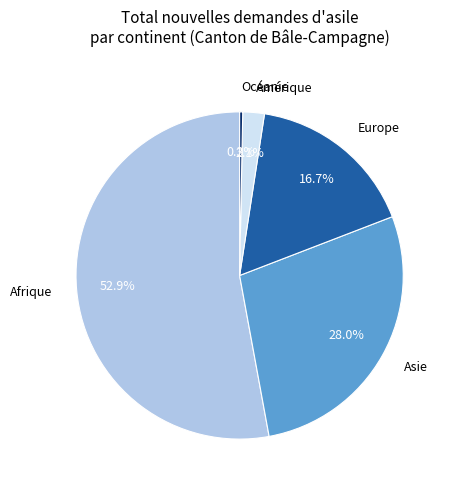

Between Amérique and Afrique, which is larger?

Afrique